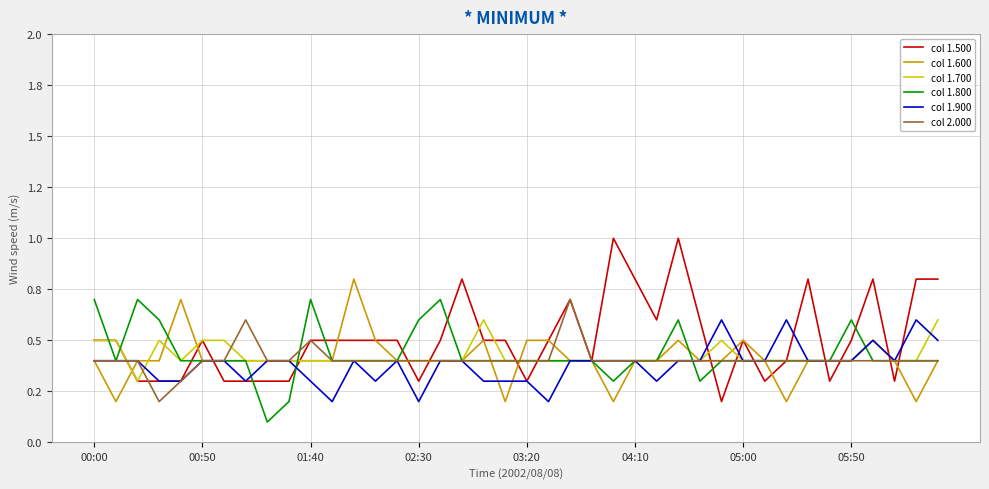

True or false: col 2.000 has more than 1 points higher than both neighbors.

True